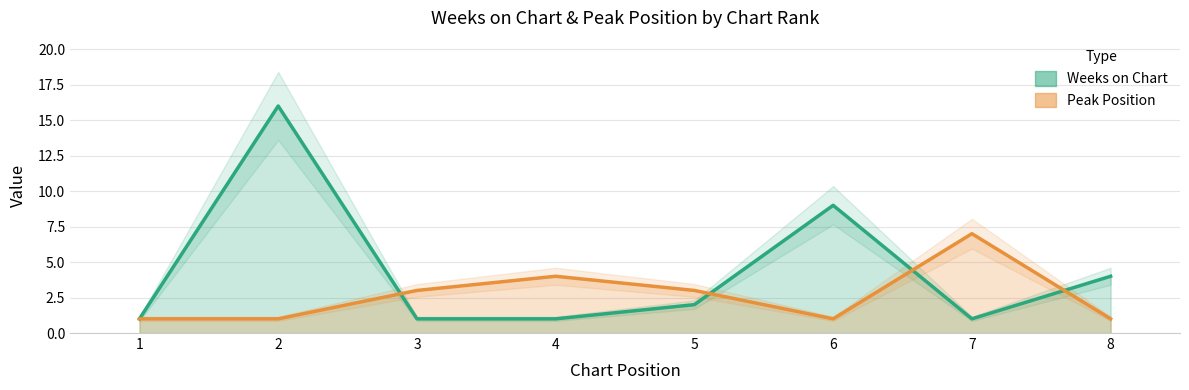

Is it true that Peak Position equals 2 at 6?

False